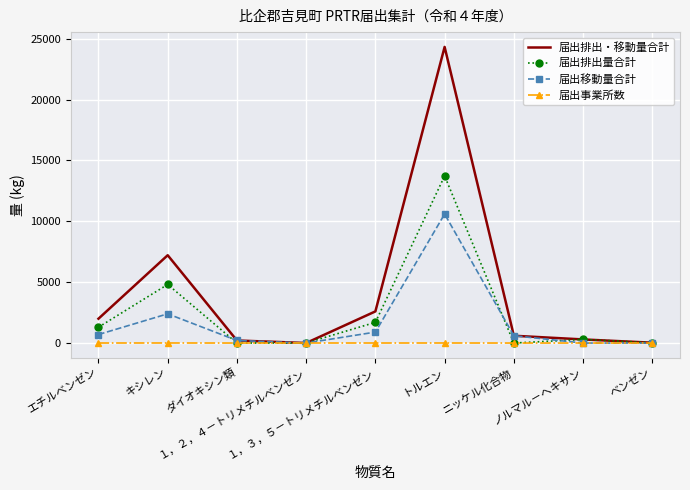

What is the sum of the 届出事業所数 values at ニッケル化合物 and １，２，４－トリメチルベンゼン?

5